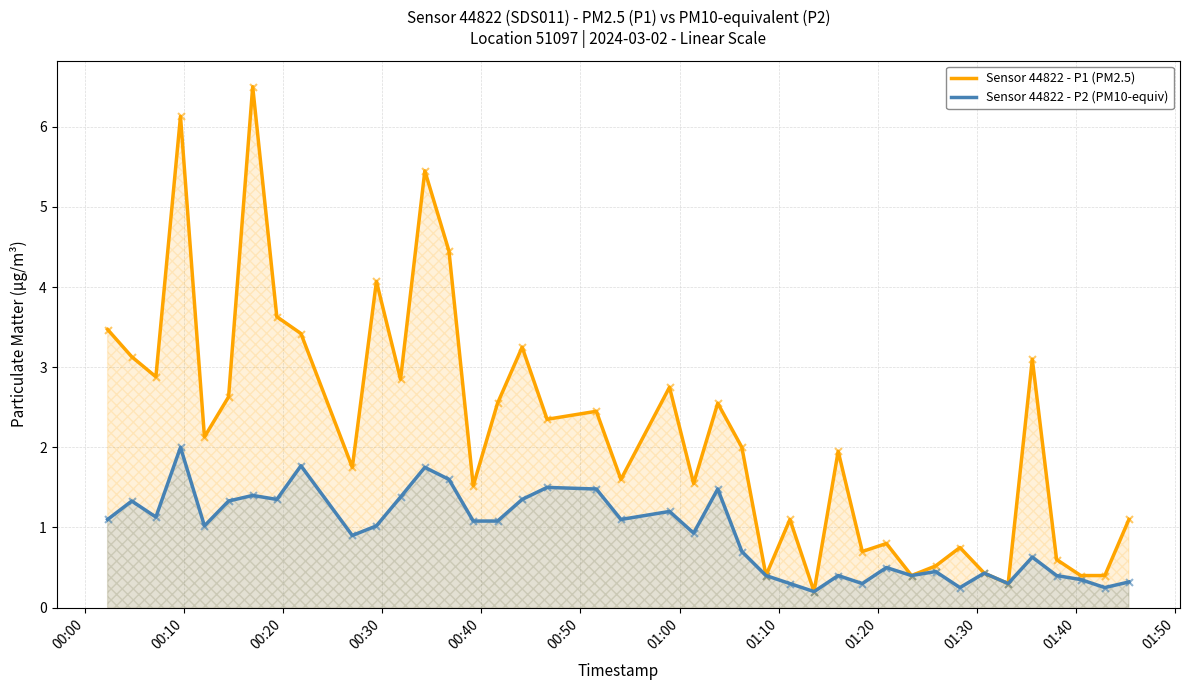

Which series has the widest spread of Y values?

Sensor 44822 - P1 (PM2.5)